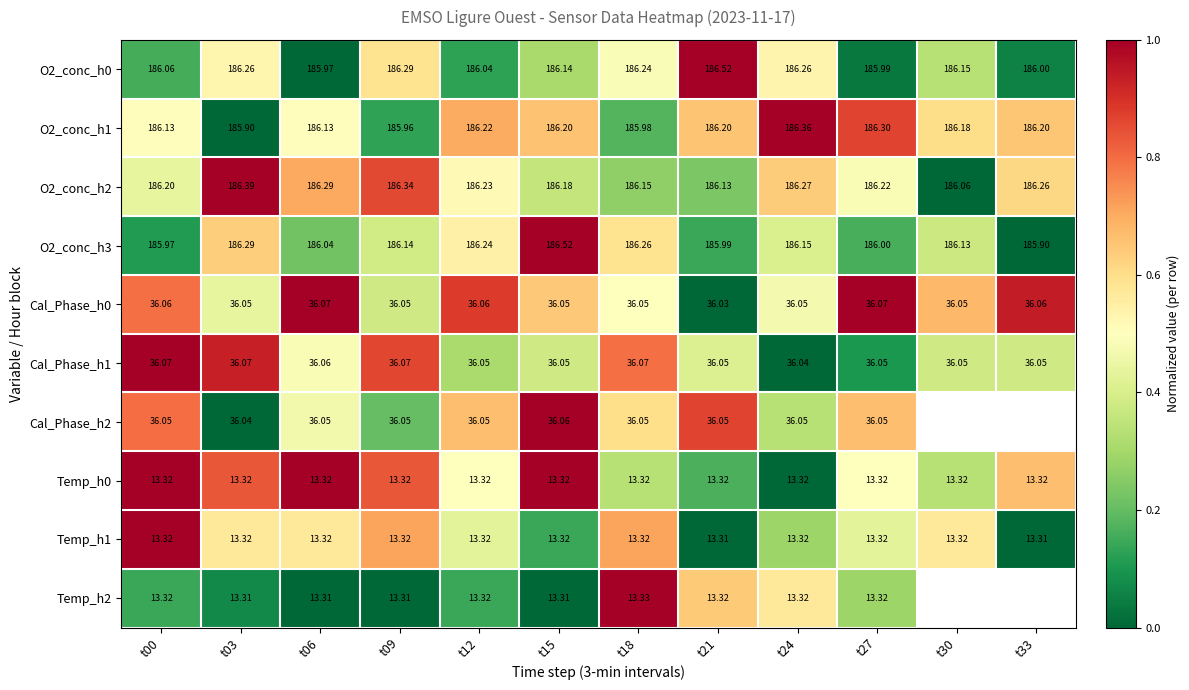

Count the number of data series in this chart.

10